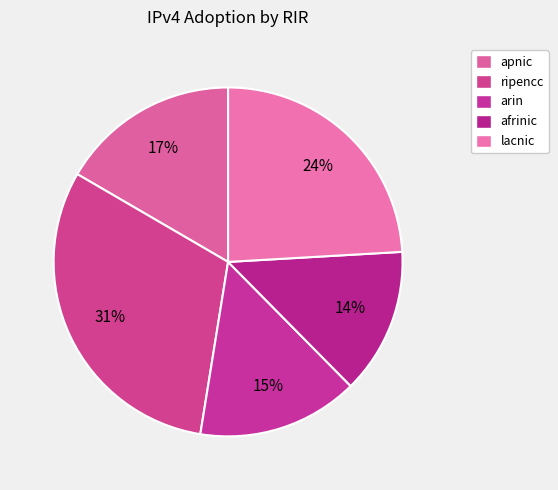

How many segments does this pie chart have?

5